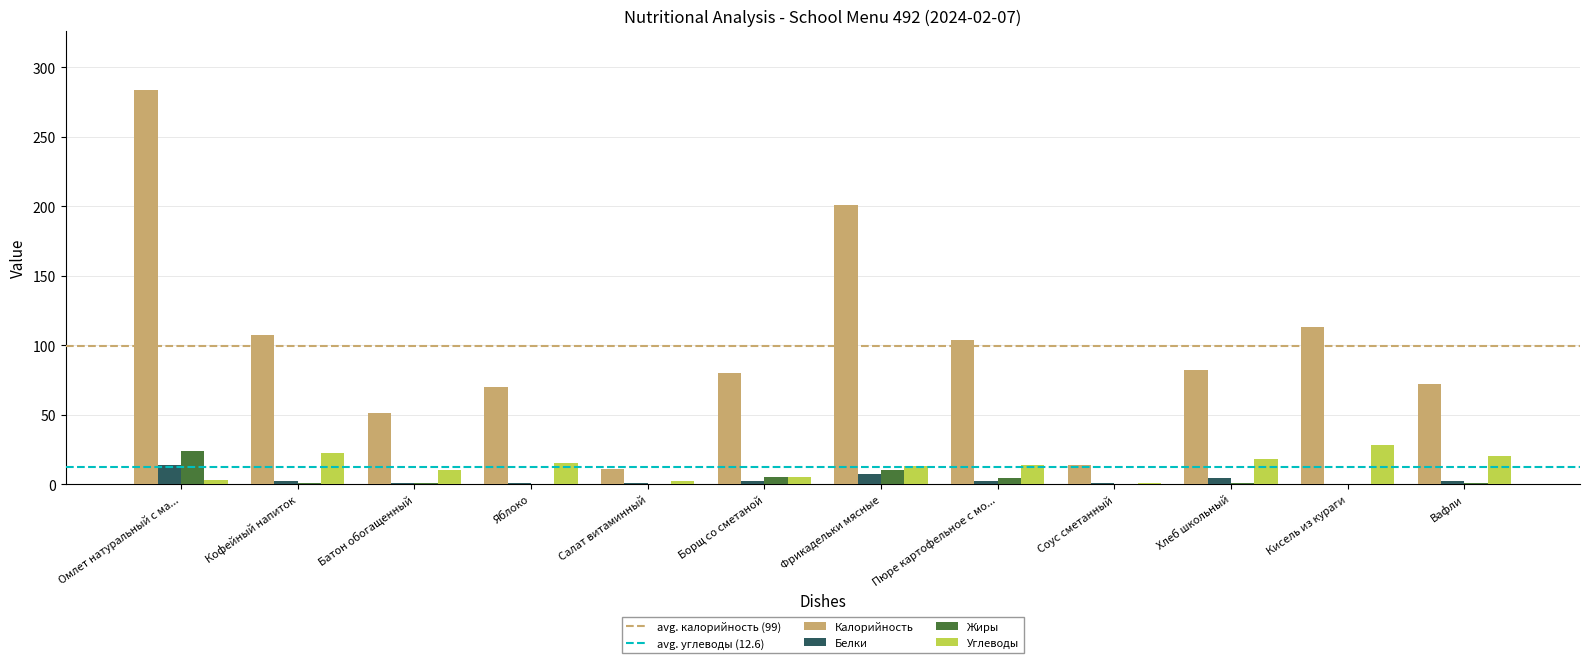

What is the maximum value shown in the chart?

284